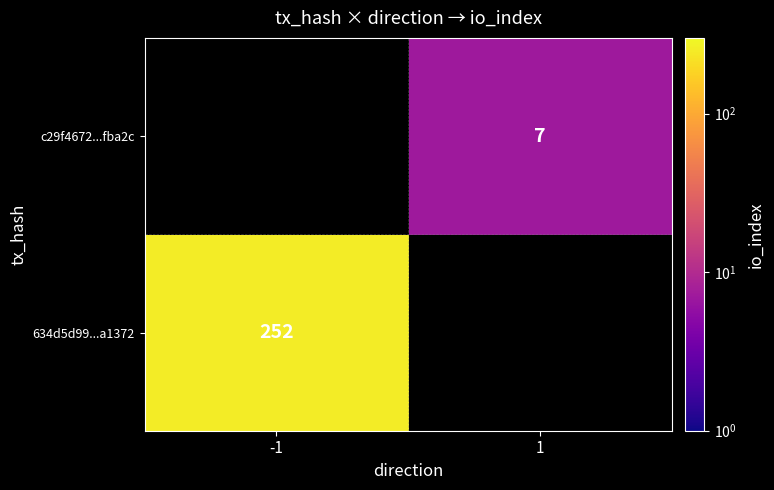

At how many categories does at least one series exceed 163?

1